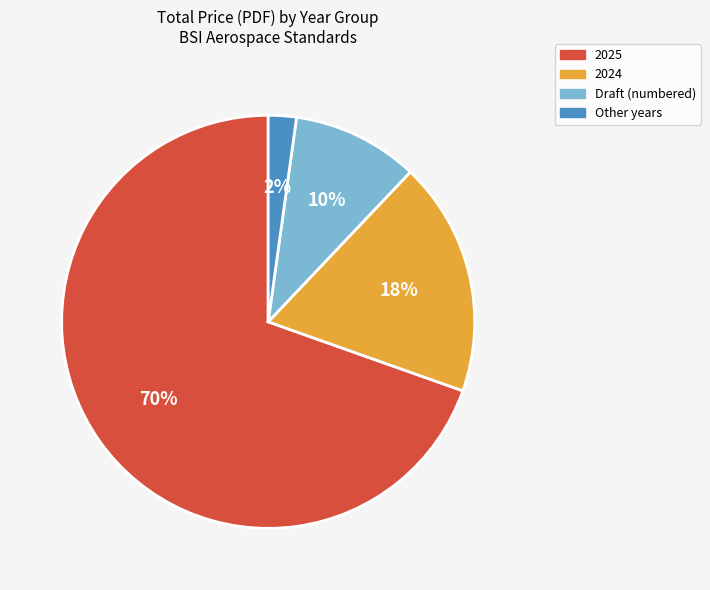

Which has a higher value, Draft (numbered) or Other years?

Draft (numbered)